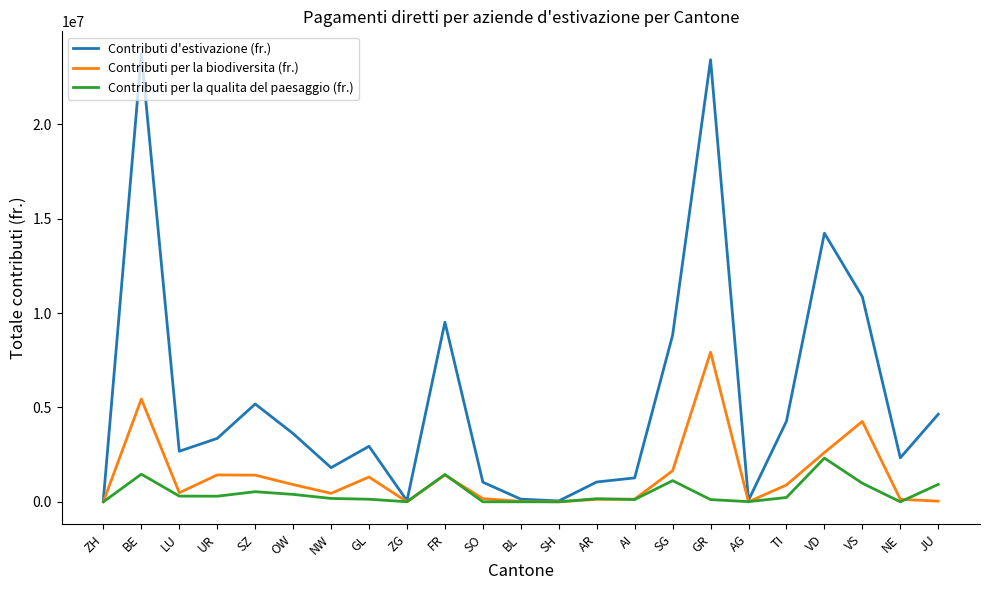

What is the maximum value for Contributi d'estivazione (fr.)?

23734843